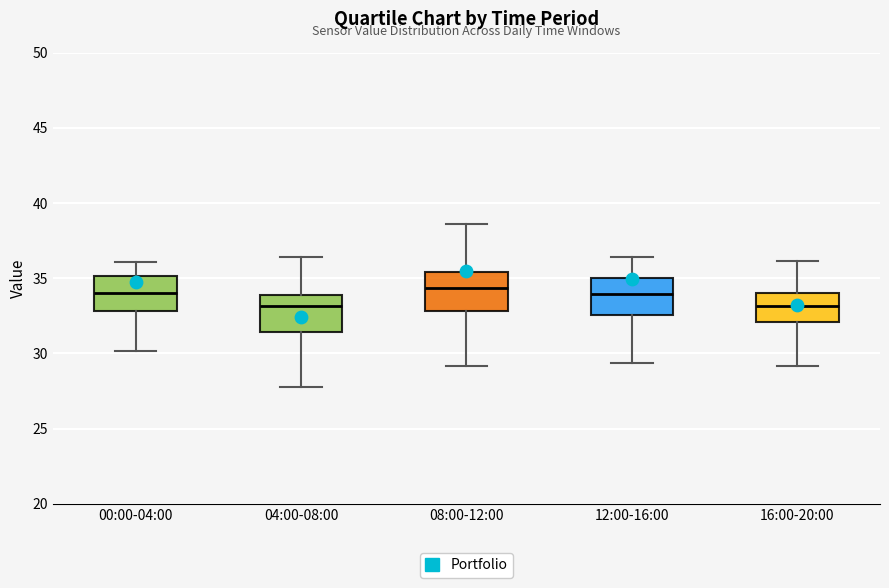

Reading left to right, read every box against the y-axis: the position of its median line, the range the box covers, and the ends of its whiskers. The values are not printed on the chart, so give them approximately, as read against the axis.

00:00-04:00: median 34.0, box 33.0 to 35.0, whiskers 30.0 to 36.0
04:00-08:00: median 33.0, box 31.5 to 34.0, whiskers 28.0 to 36.5
08:00-12:00: median 34.5, box 33.0 to 35.5, whiskers 29.0 to 38.5
12:00-16:00: median 34.0, box 32.5 to 35.0, whiskers 29.5 to 36.5
16:00-20:00: median 33.0, box 32.0 to 34.0, whiskers 29.0 to 36.0